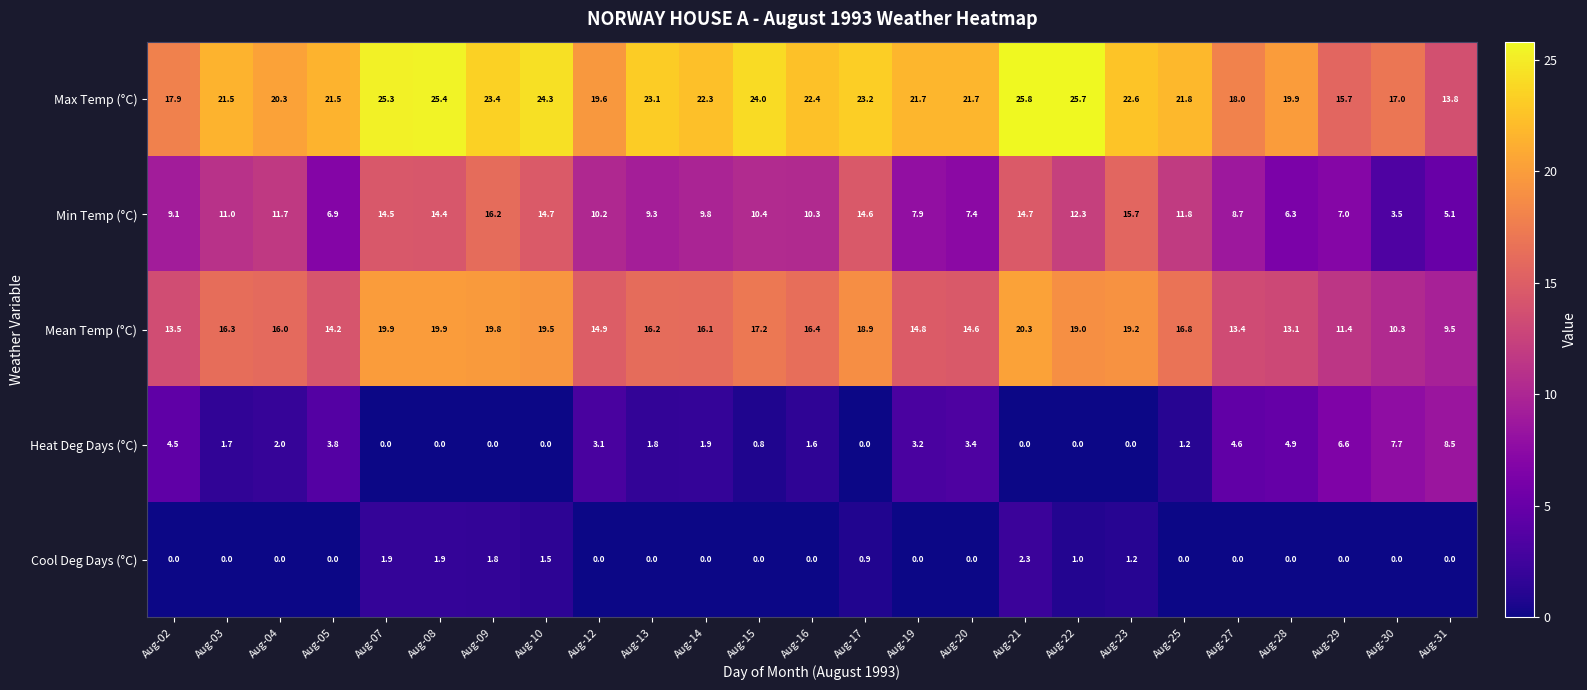

Where does the Mean Temp (°C) series first go above 16?

Aug-03